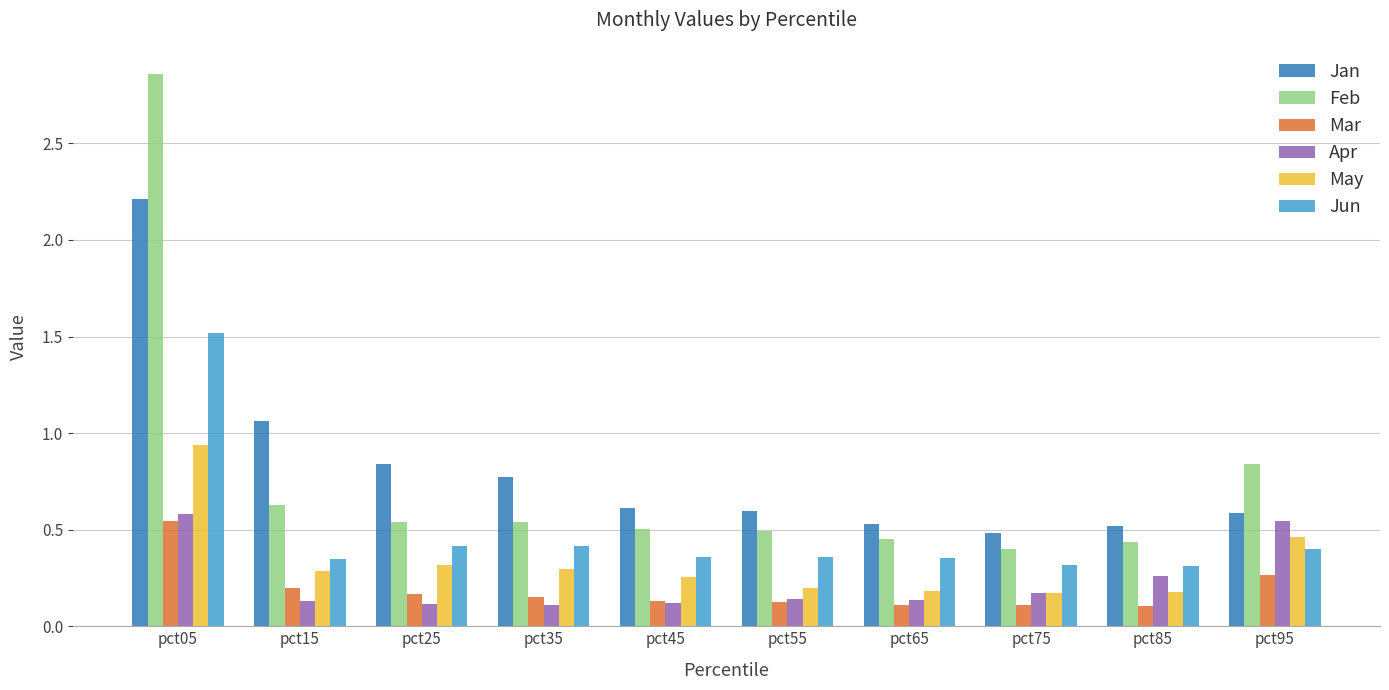

Where is Jan nearest to the value 1?

pct15